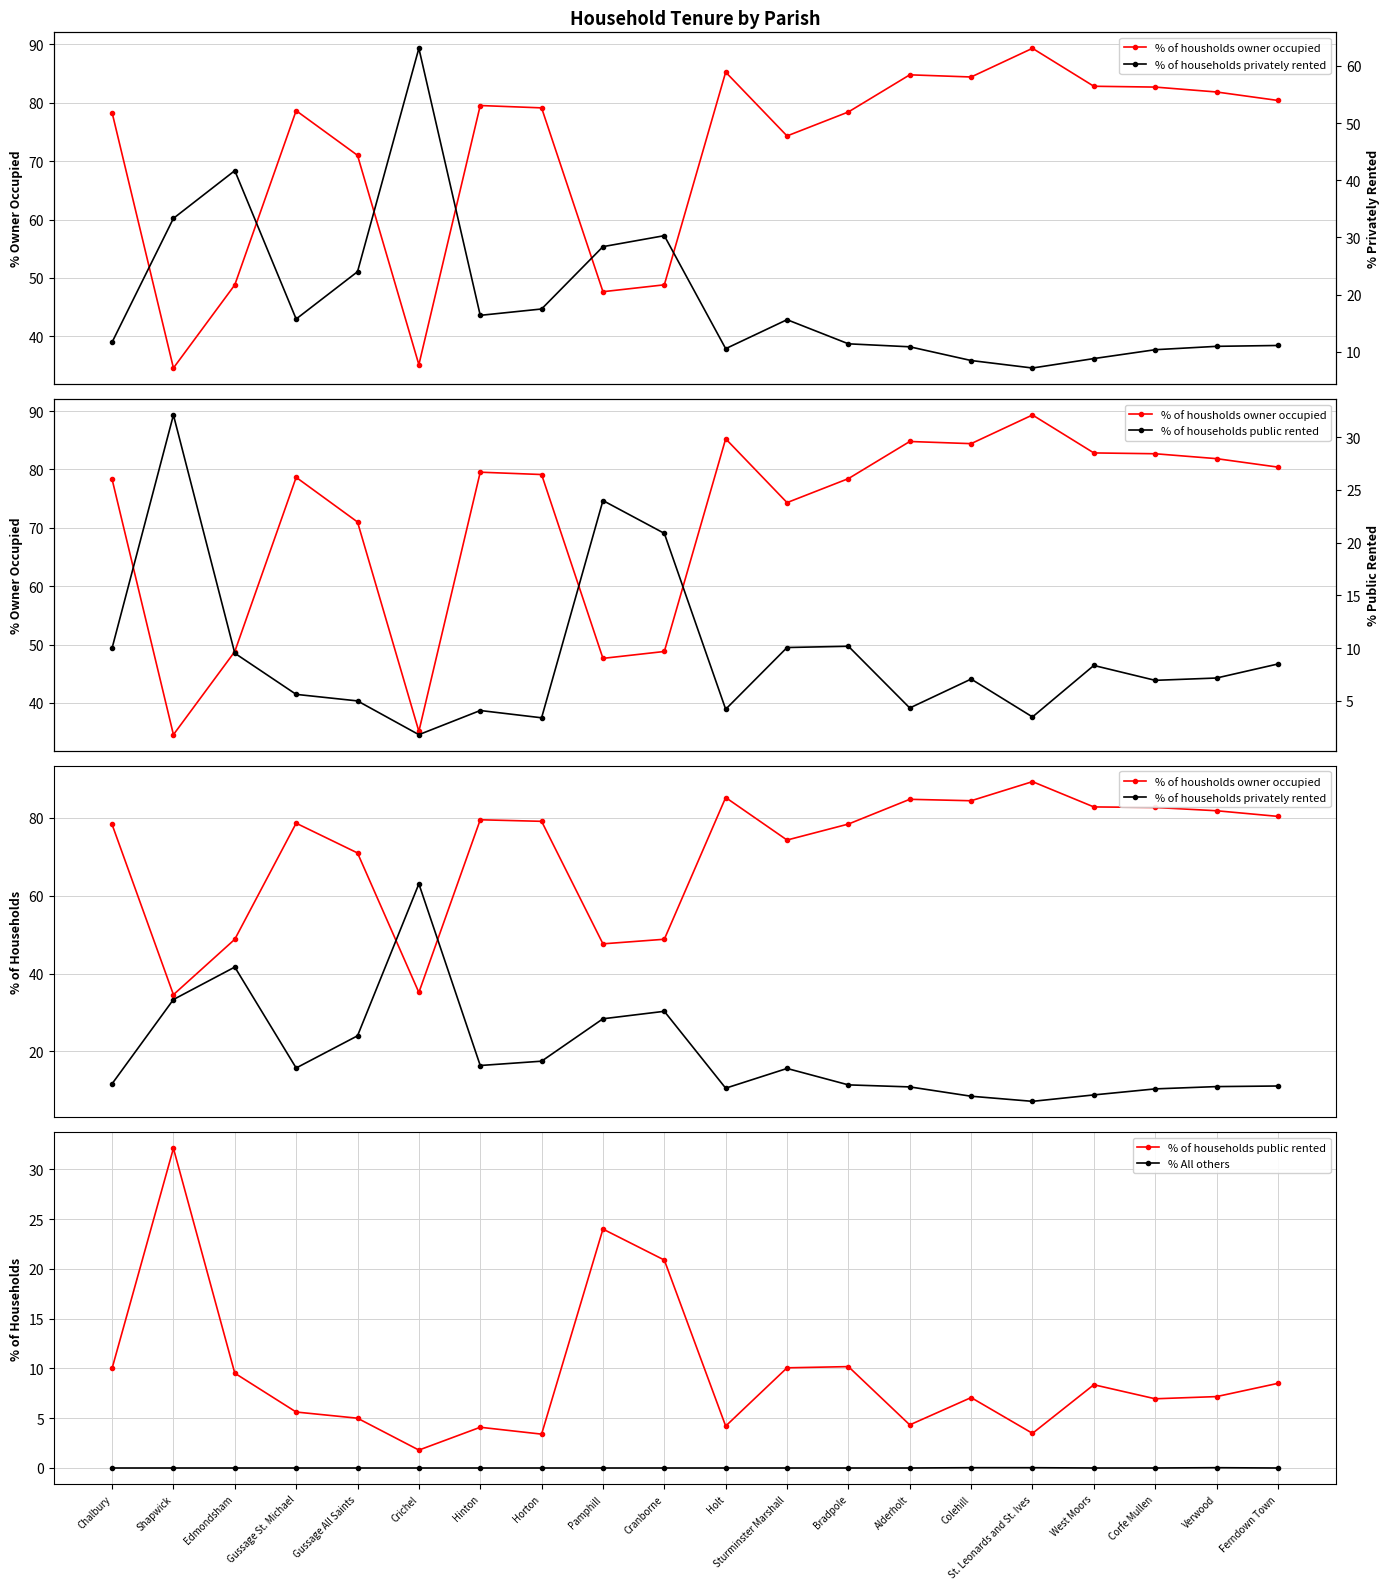

True or false: % All others and % of households privately rented cross at least once.

False